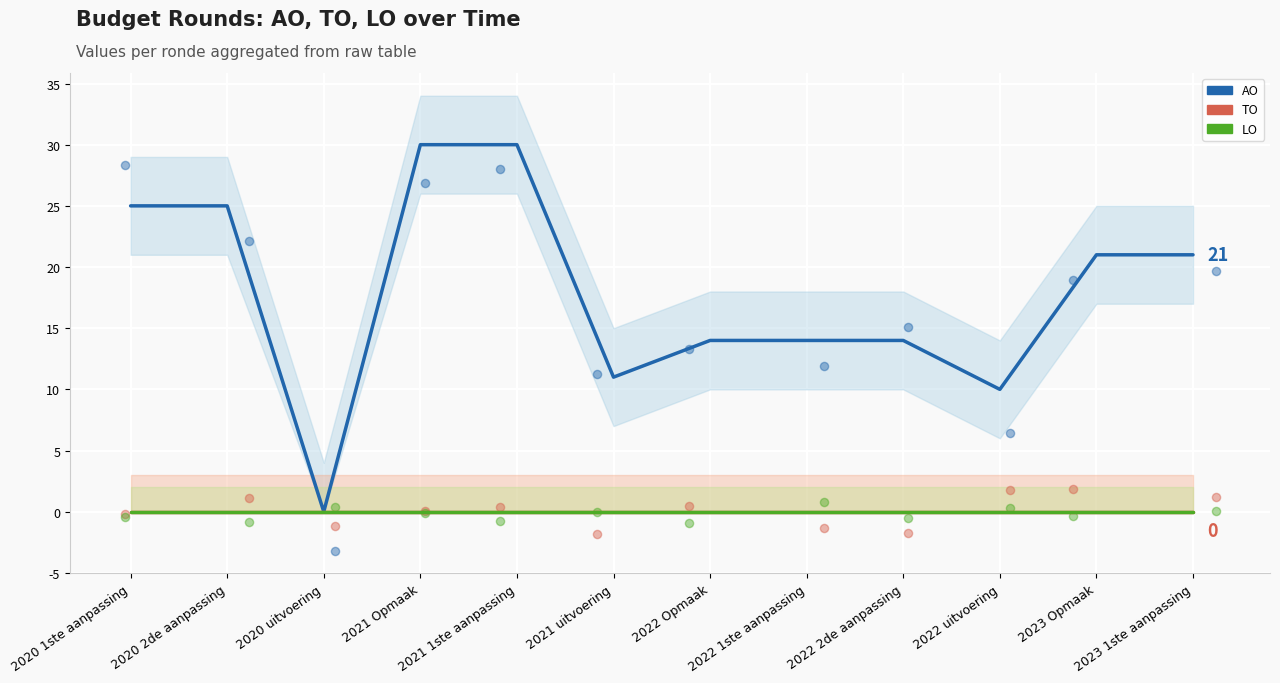

What are all the series names shown in the legend?

AO, TO, LO